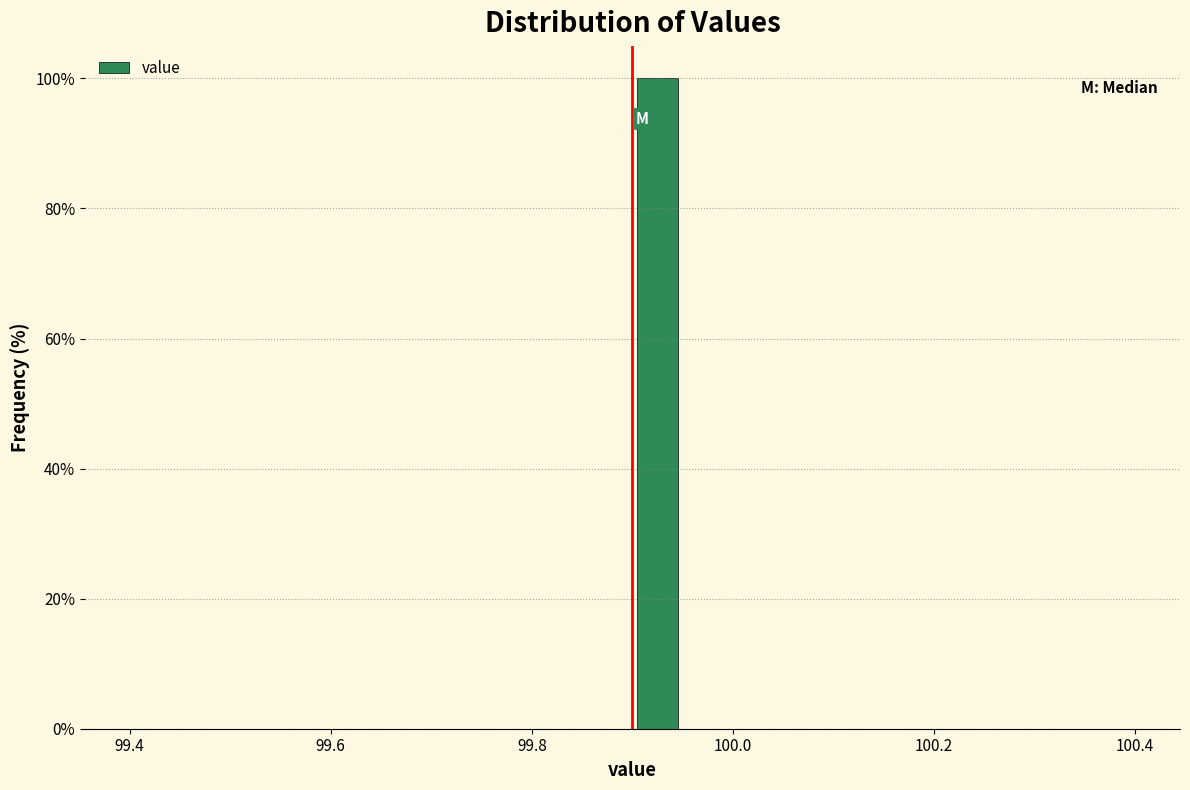

Around what value on the x-axis is the tallest bar? Give the approximate position of its centre, as read against the axis.

99.92